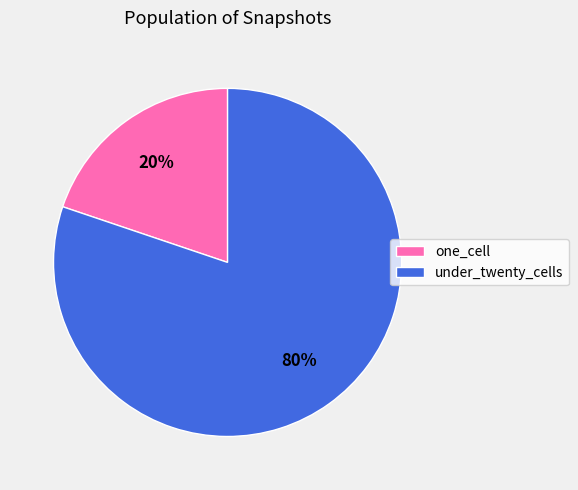

Does any single category account for the majority?

Yes